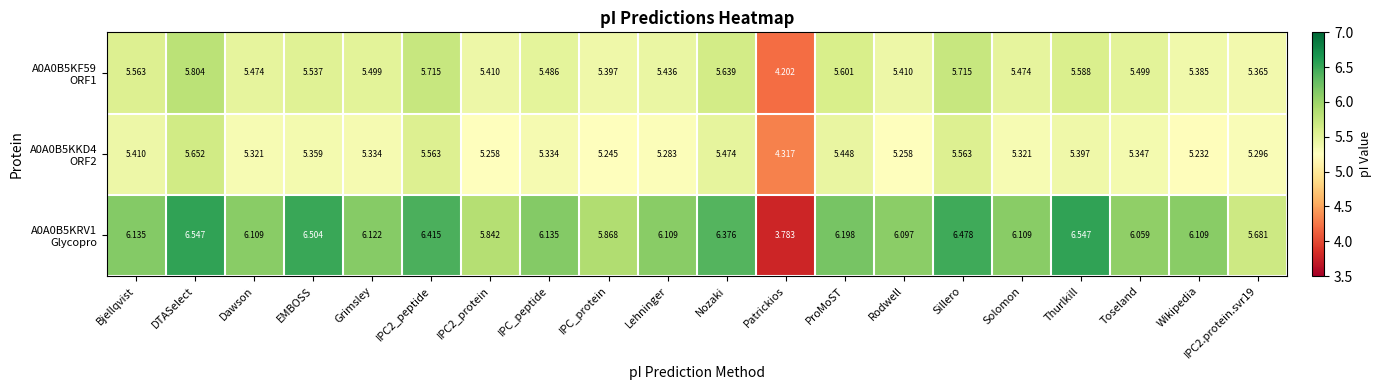

At which category is the sum across all series the highest?

DTASelect